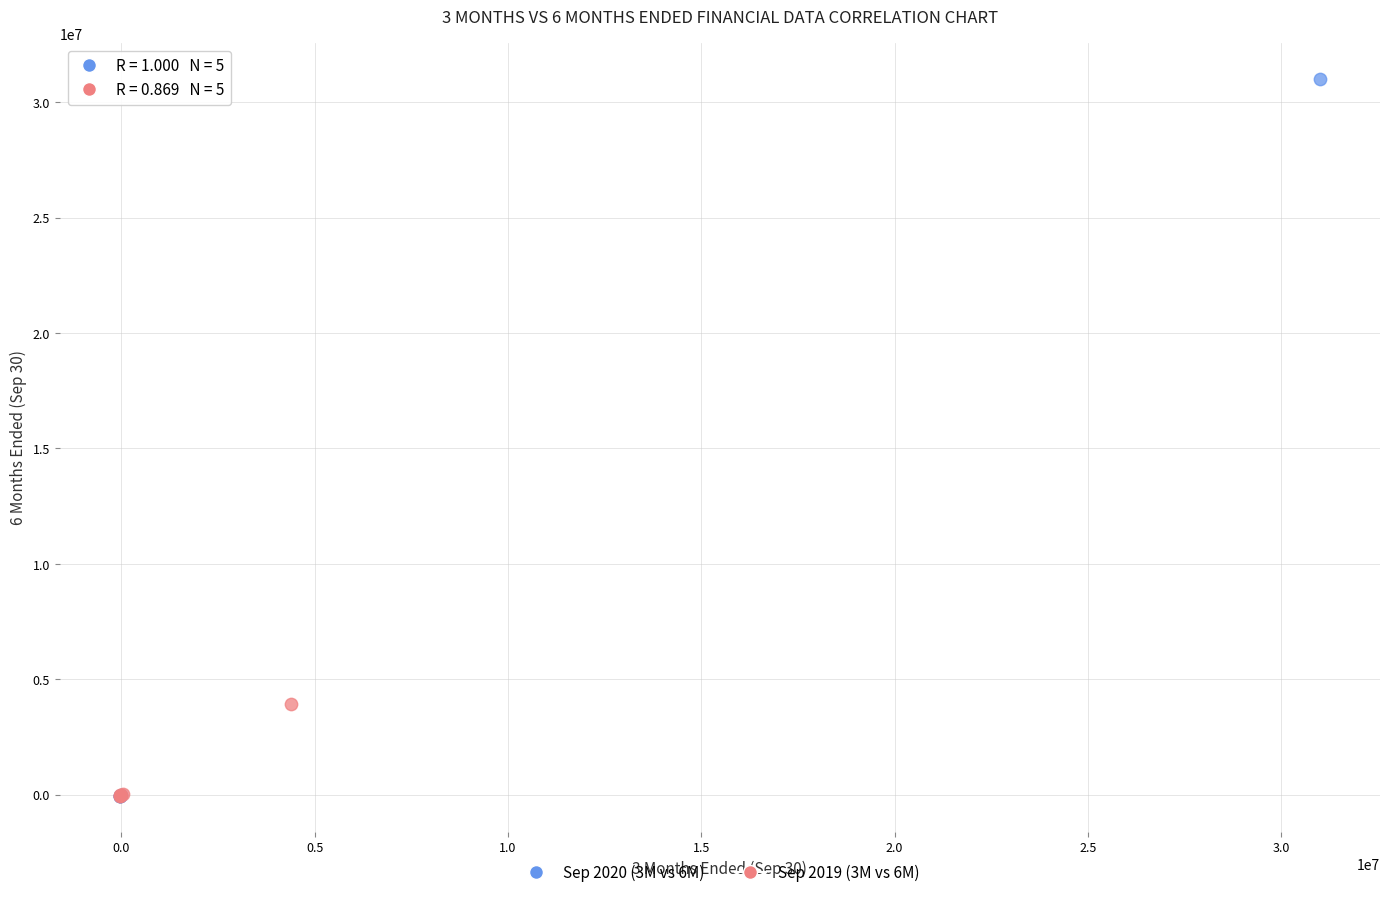

Which series has the widest spread of Y values?

Sep 2020 (3M vs 6M)